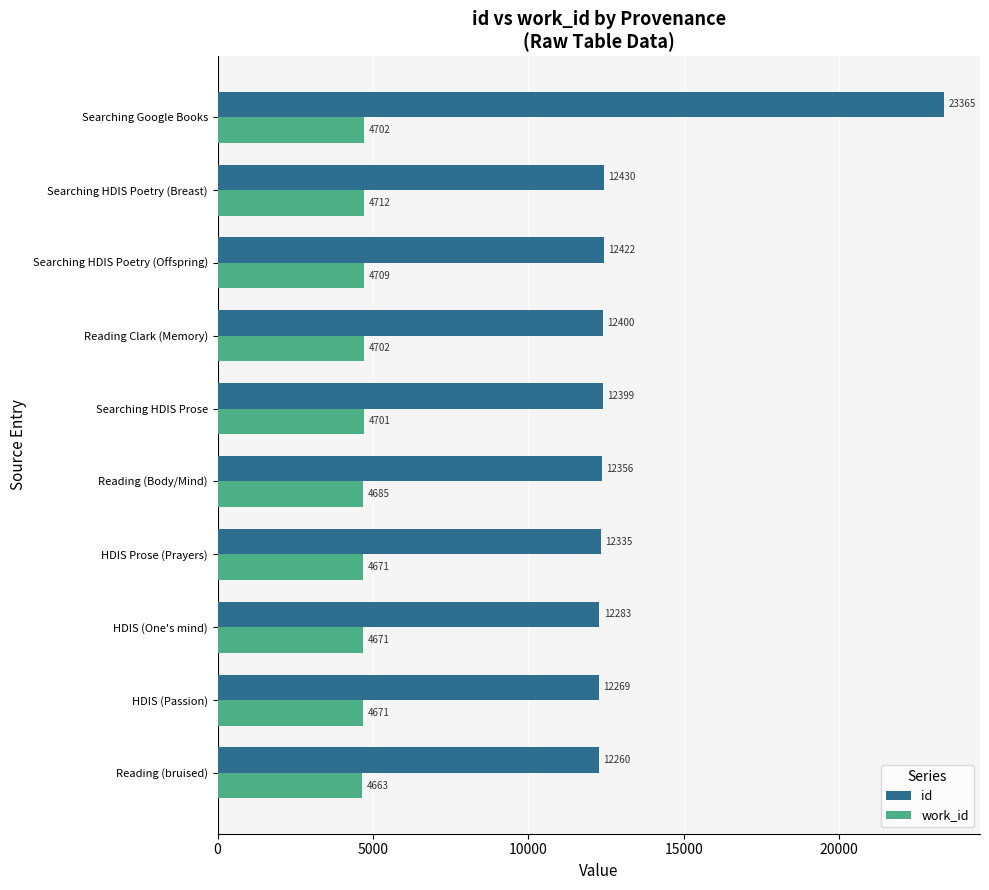

True or false: work_id has a value of 4671 at HDIS (Passion).

True